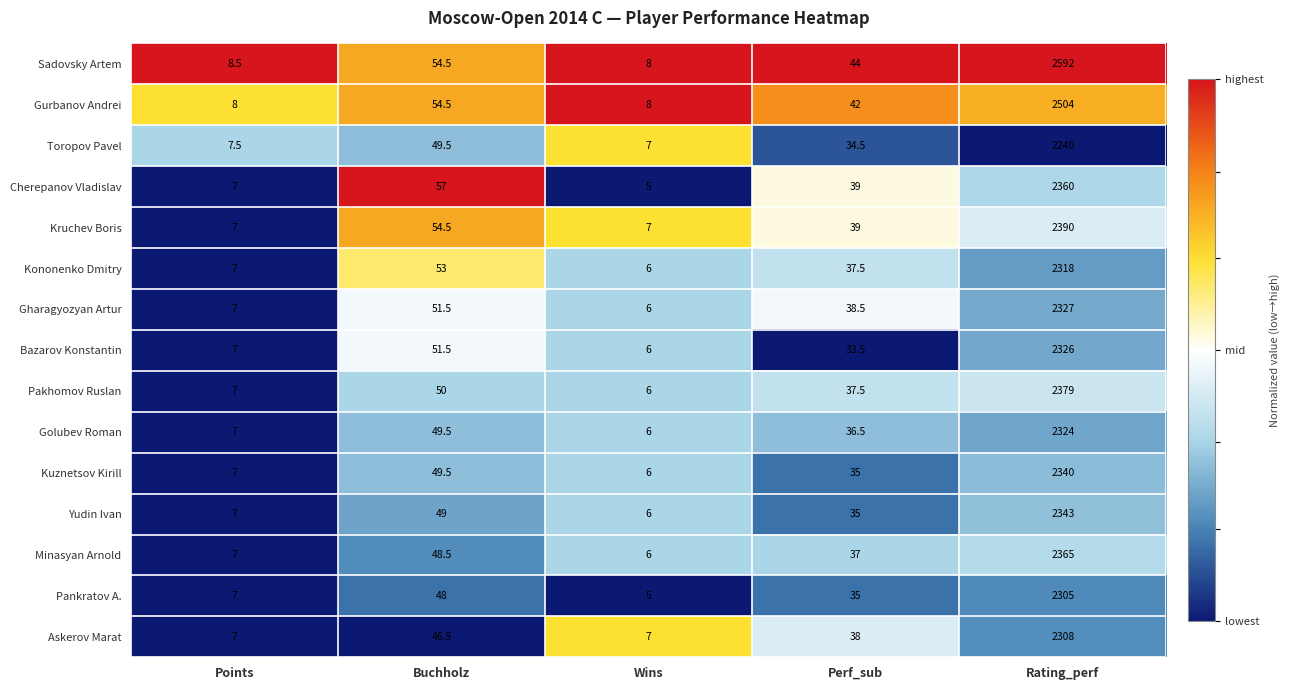

At which category does the chart reach its peak across all series?

Rating_perf